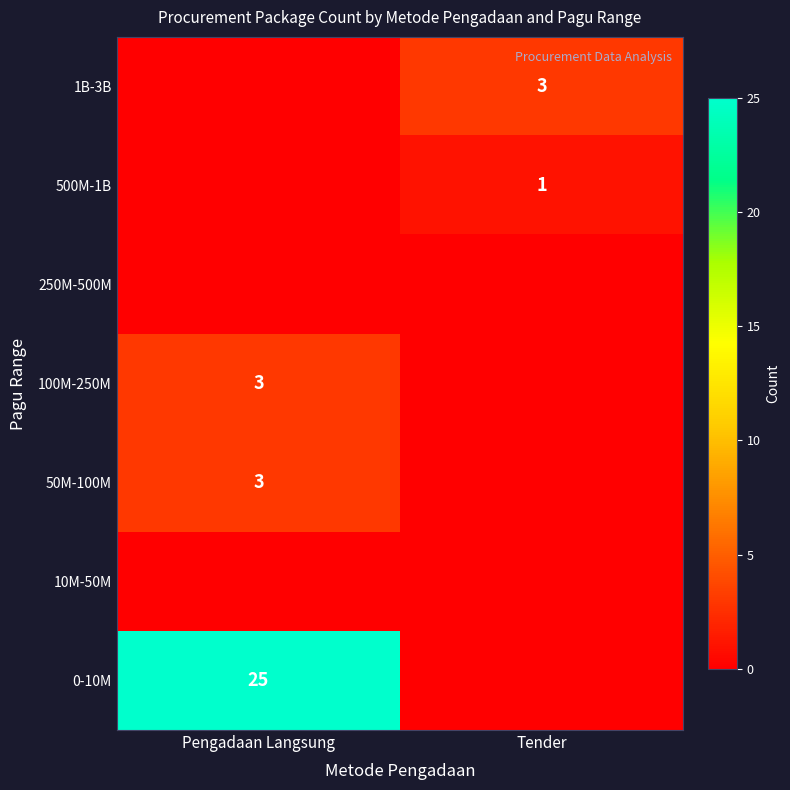

The 100M-250M series shows 1 at Pengadaan Langsung. True or false?

False